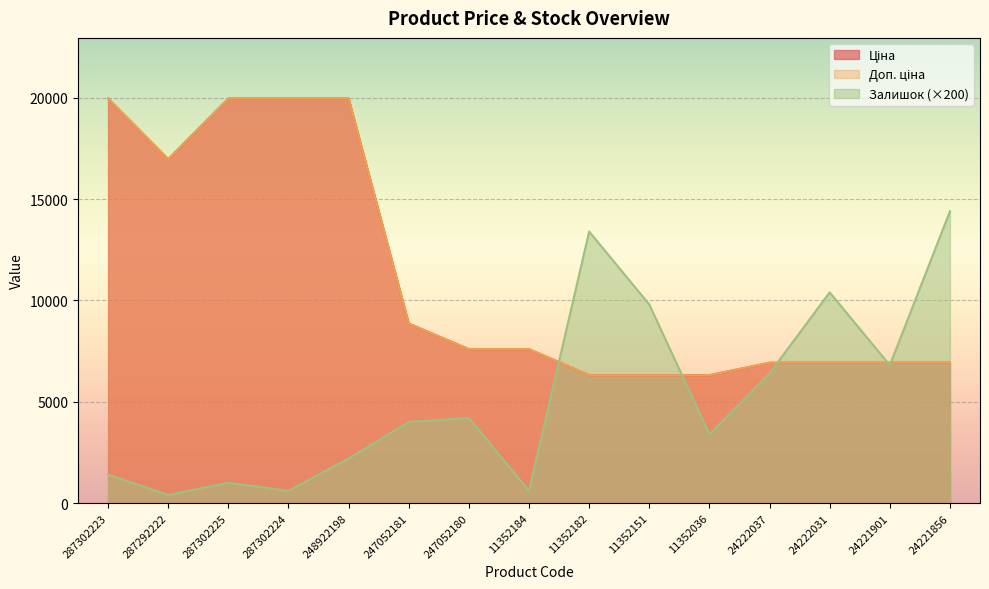

What is the difference between the maximum and minimum values in the Доп. ціна series?

13655.4